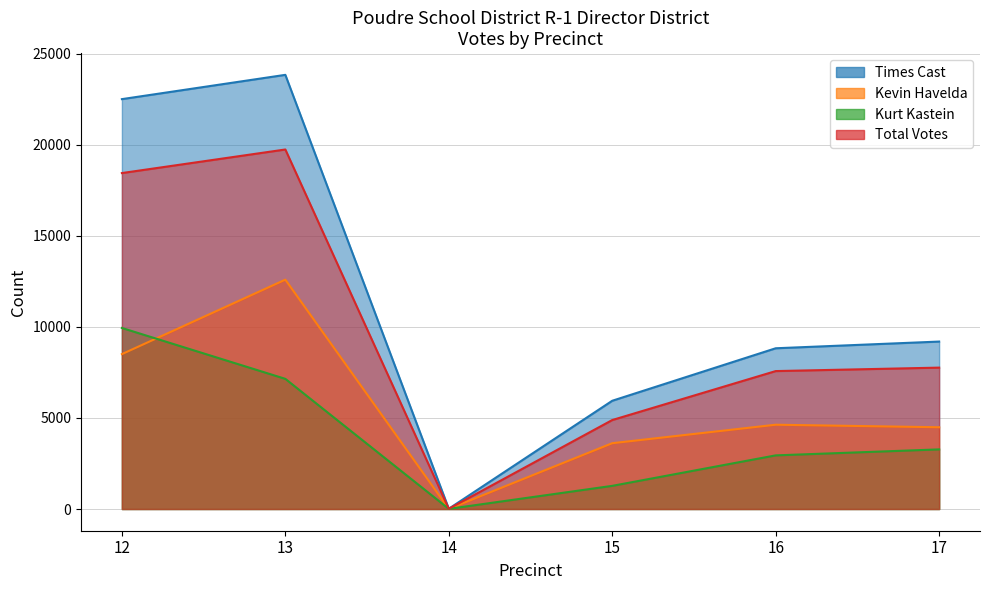

True or false: Kurt Kastein and Total Votes intersect in this chart.

False